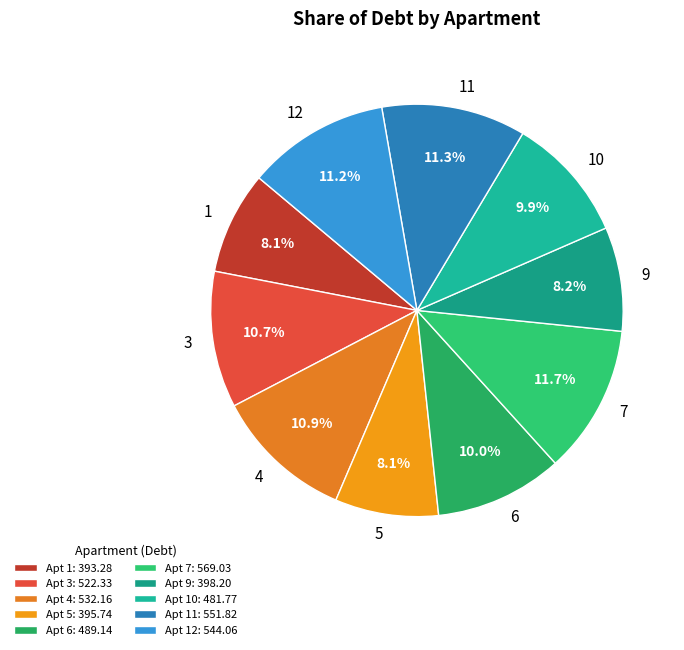

Which has a higher value, 12 or 9?

12